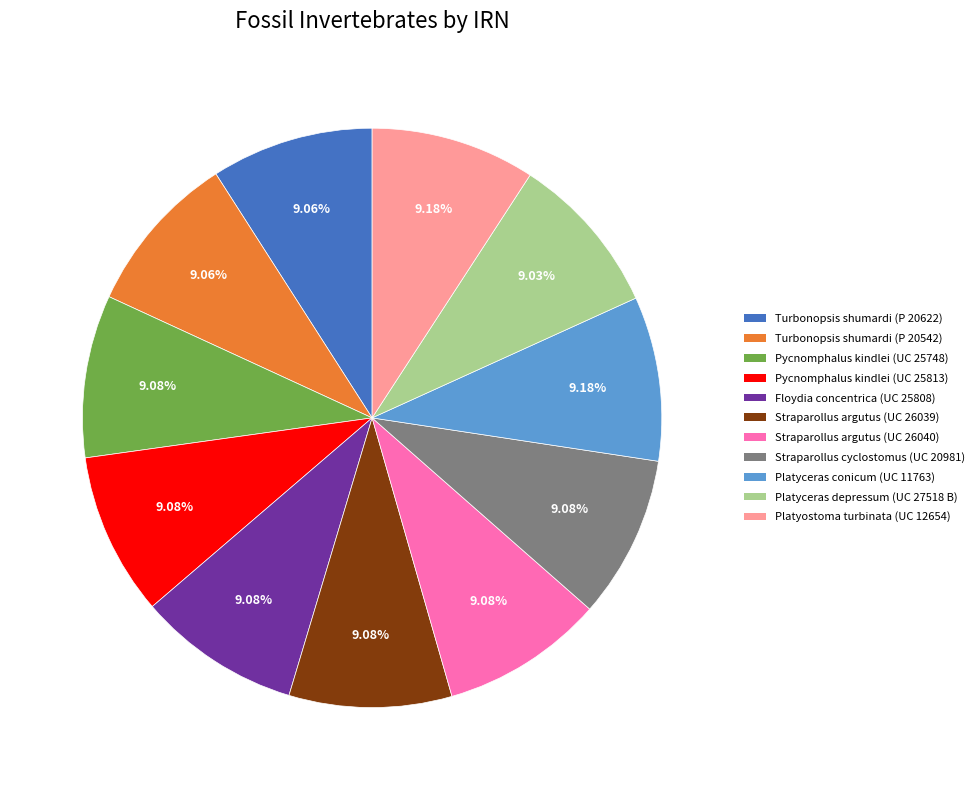

Approximately how many times larger is the value at Platyceras depressum (UC 27518 B) compared to Floydia concentrica (UC 25808)?

1.0